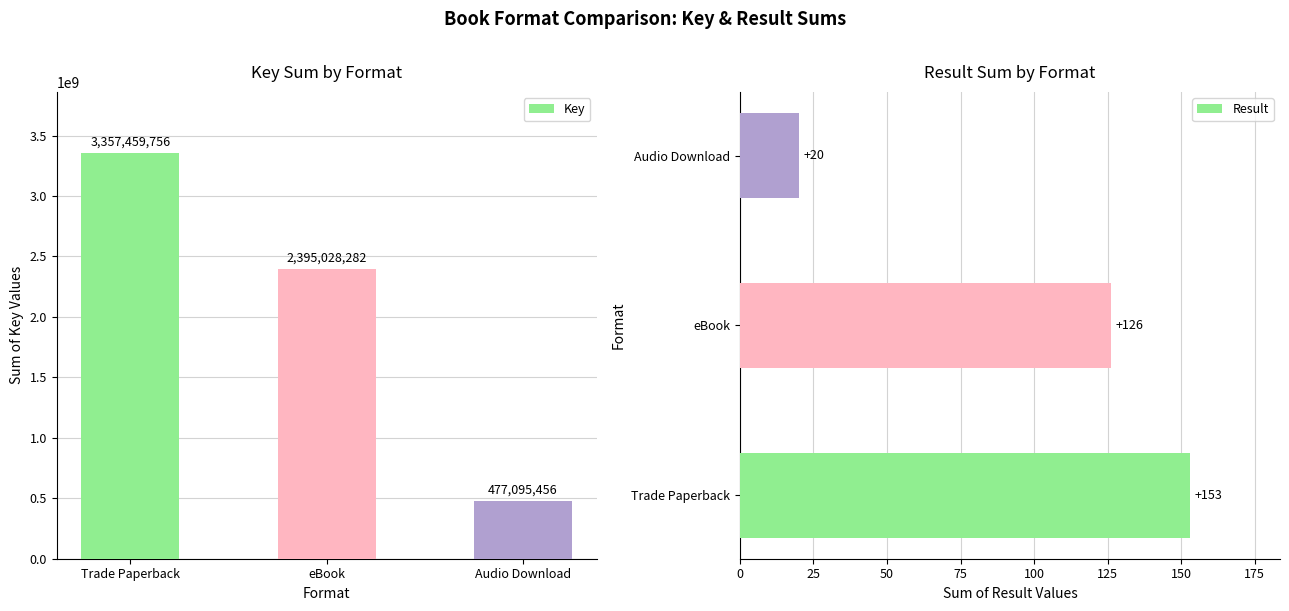

Are the bars grouped side by side (vs. stacked)?

Yes